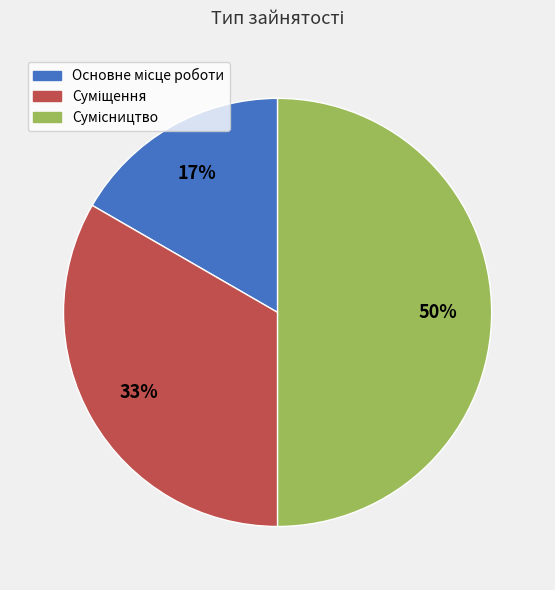

To the nearest percent, what is the average slice percentage?

33%